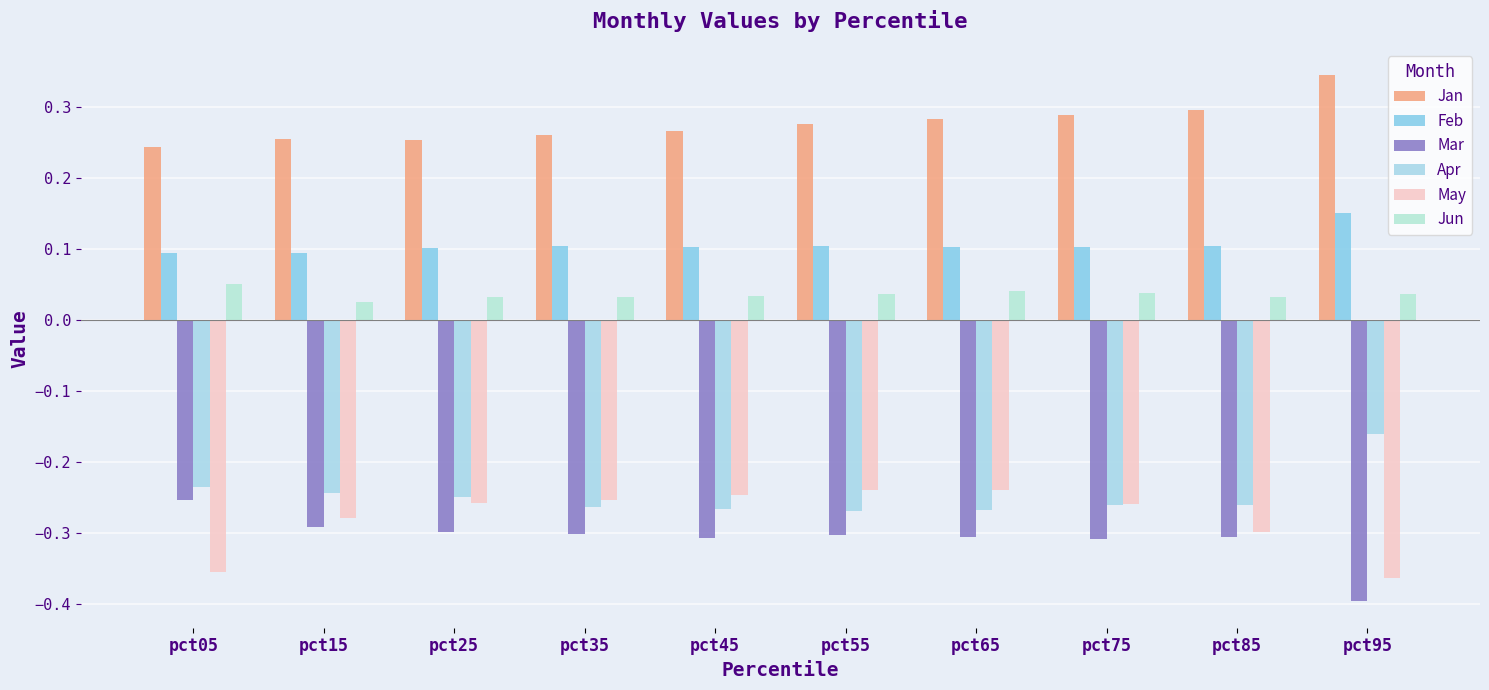

What is the approximate value of Feb at pct35?

0.1